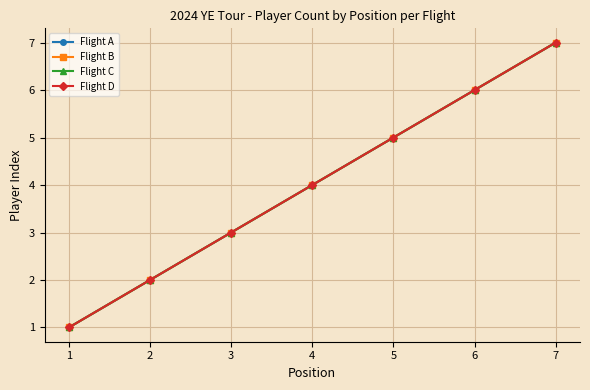

What is the minimum value for Flight C?

1